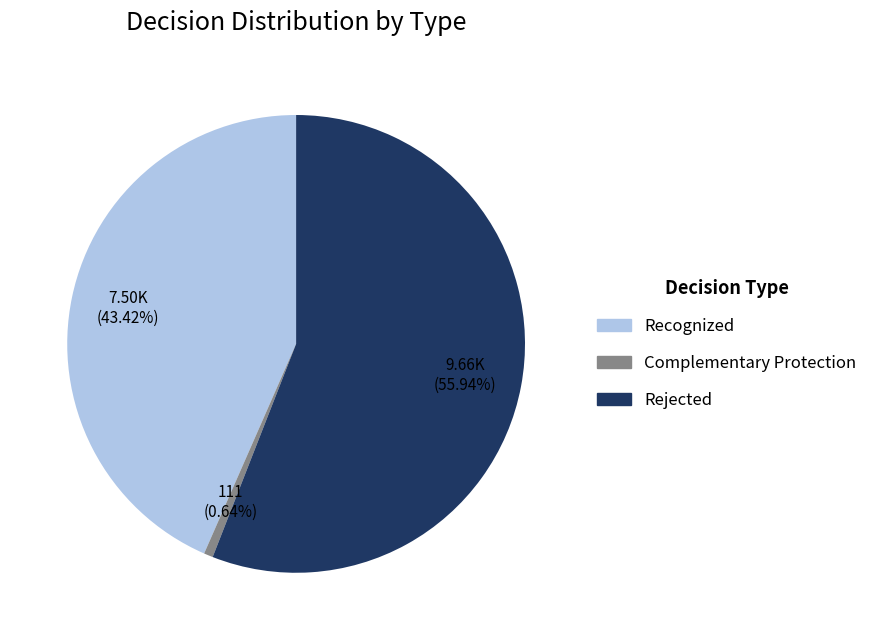

Does Rejected represent more than half of the total?

Yes